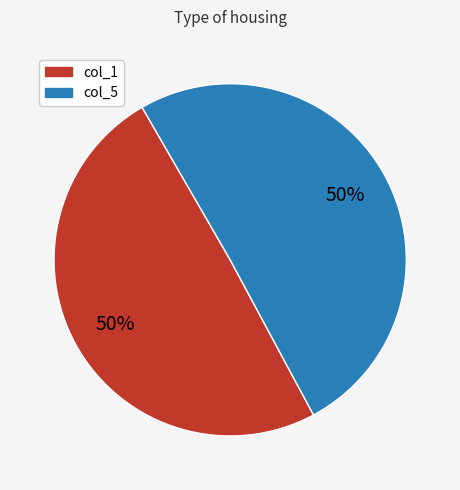

To the nearest percent, what is the average slice percentage?

50%